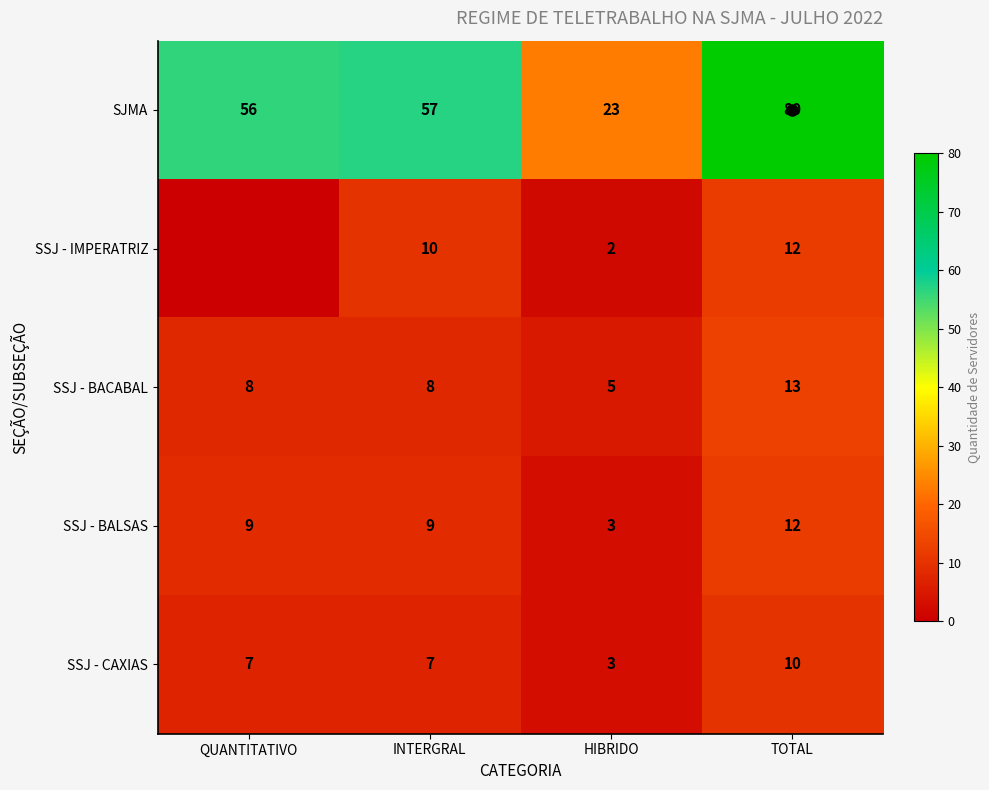

At which label is SJMA closest to 51?

QUANTITATIVO